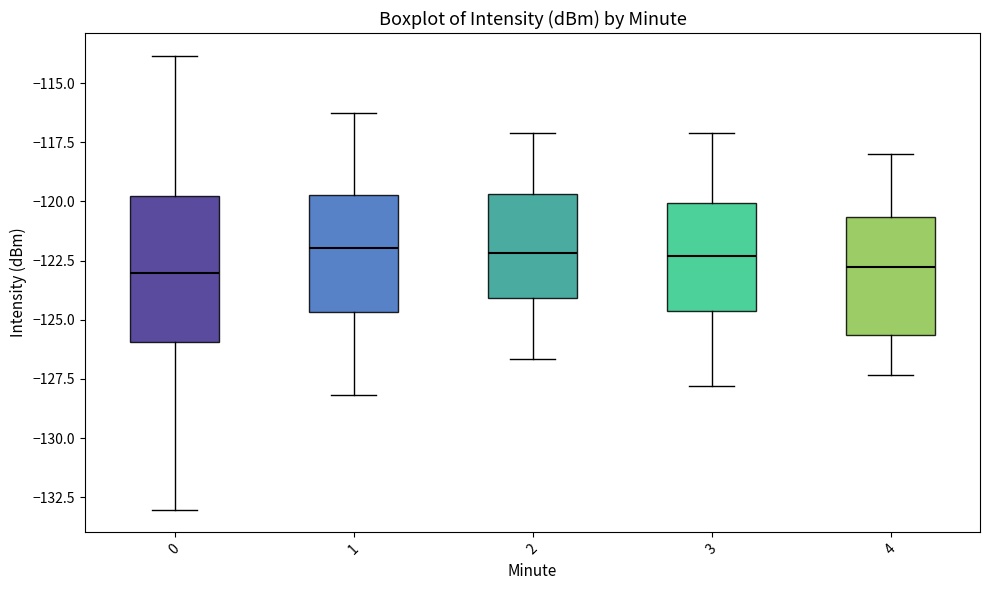

Which box is the tallest, from its lower edge to its upper edge?

0